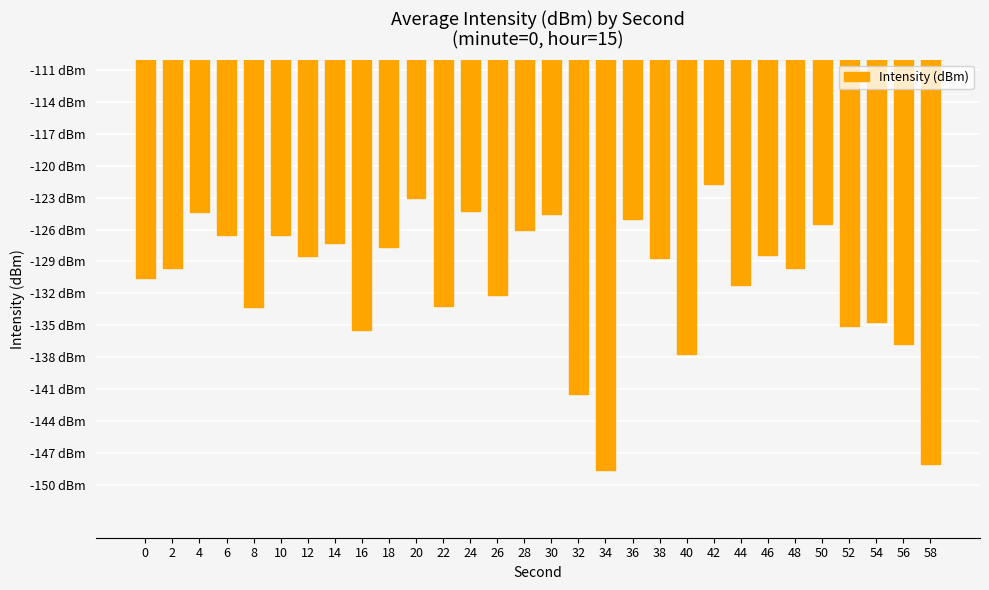

What is the average value?

-130.8